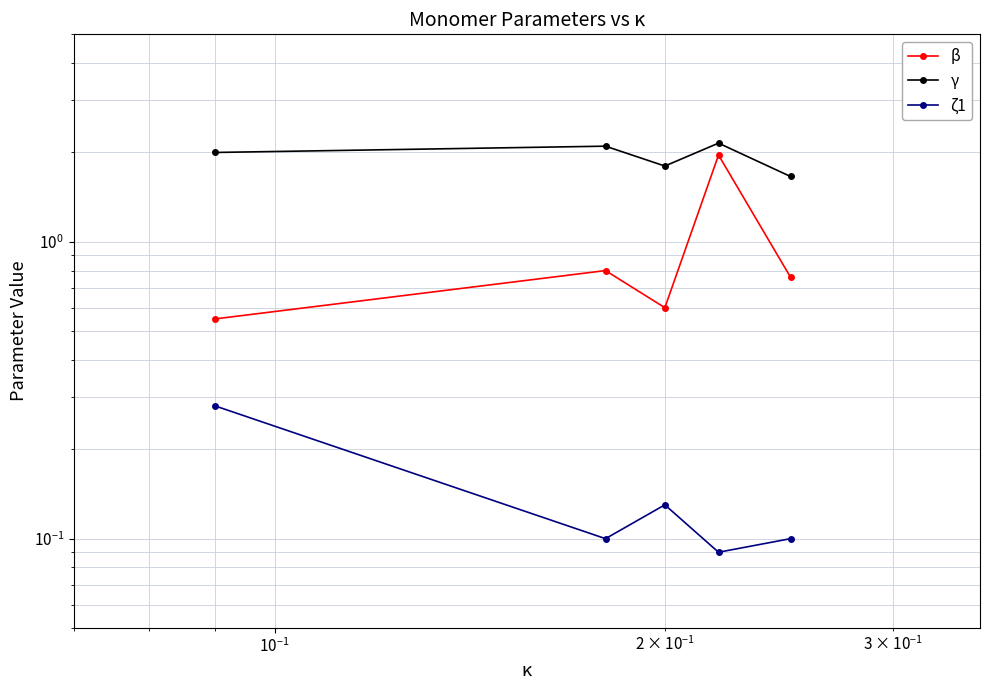

What is the value of the γ point at the 1st from the left?

2.0